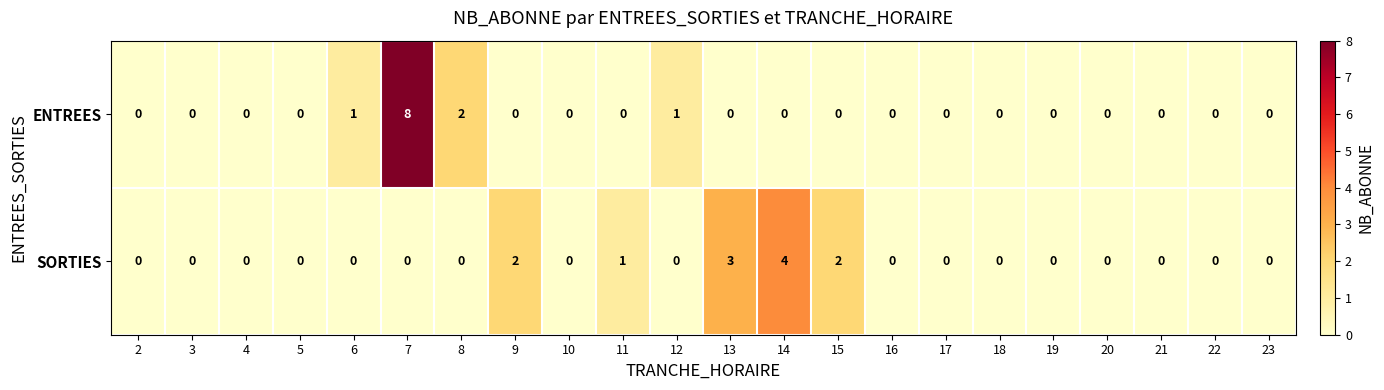

List the series in order of their peak value, lowest first.

SORTIES, ENTREES